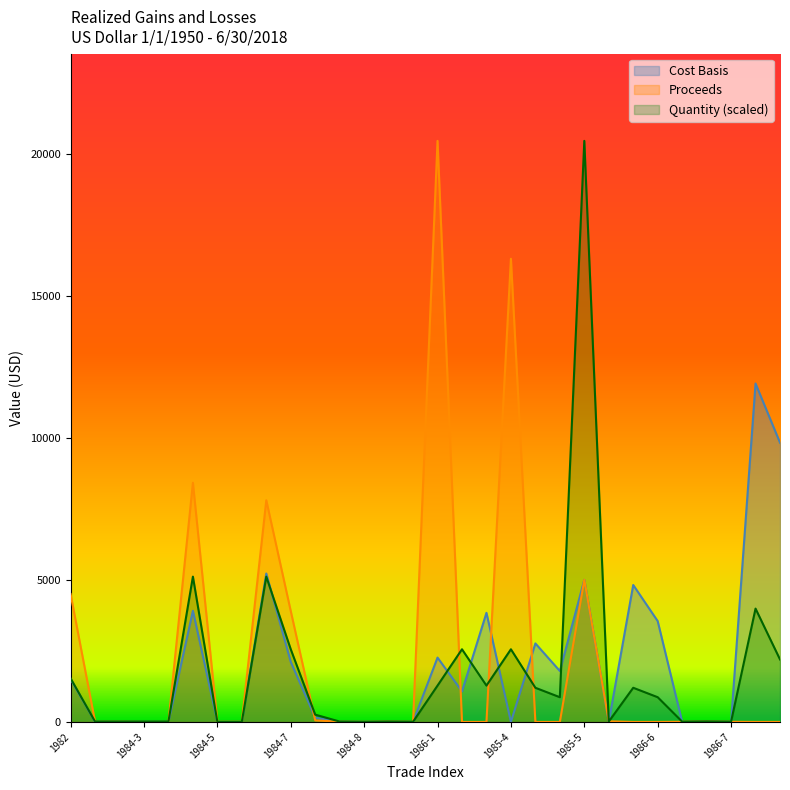

Reading right to left, what are all the values shown in this chart?

Cost Basis: 1987-2=9826.0	1987-1=11909.0	1986-7=4.9	1984-12=7.7	1984-11=3.8	1986-6=3547.7	1986-5=4818.5	1985-6=1.4	1985-5=4999.5	1986-4=1791.8	1986-3=2762.2	1985-4=0.0	1986-2=3838.5	1984-10=1072.9	1986-1=2263.5	1985-3=2.6	1984-9=5.0	1984-8=2.6	1983=5.8	1978=148.7	1984-7=2112.0	1985-2=5221.7	1984-6=1.9	1984-5=1.9	1985-1=3911.3	1984-4=2.7	1984-3=3.1	1984-2=3.2	1984-1=3.1	1982=1505.2
Proceeds: 1987-2=0.0	1987-1=0.0	1986-7=5.2	1984-12=10.6	1984-11=5.2	1986-6=0.0	1986-5=0.0	1985-6=21.6	1985-5=5000.0	1986-4=0.0	1986-3=0.0	1985-4=16300.0	1986-2=0.0	1984-10=0.0	1986-1=20448.3	1985-3=4.1	1984-9=8.2	1984-8=2.6	1983=6.0	1978=55.0	1984-7=3900.0	1985-2=7800.0	1984-6=5.0	1984-5=5.0	1985-1=8416.2	1984-4=0.0	1984-3=0.0	1984-2=5.7	1984-1=5.0	1982=4500.0
Quantity: 1987-2=2198.2	1987-1=3987.4	1986-7=8.5	1984-12=17.0	1984-11=8.5	1986-6=869.1	1986-5=1201.3	1985-6=11.5	1985-5=20448.3	1986-4=869.1	1986-3=1201.3	1985-4=2556.0	1986-2=1278.0	1984-10=2556.0	1986-1=1278.0	1985-3=6.4	1984-9=12.8	1984-8=4.1	1983=12.3	1978=255.6	1984-7=2556.0	1985-2=5112.1	1984-6=2.6	1984-5=2.6	1985-1=5112.1	1984-4=12.8	1984-3=12.8	1984-2=12.8	1984-1=12.8	1982=1533.6